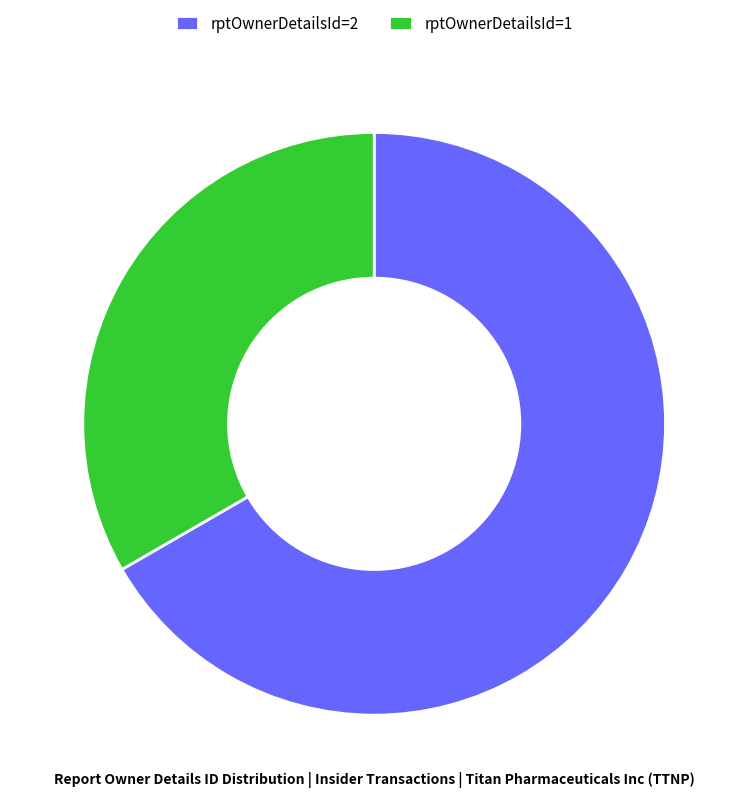

Is rptOwnerDetailsId=1 the majority of the pie?

No